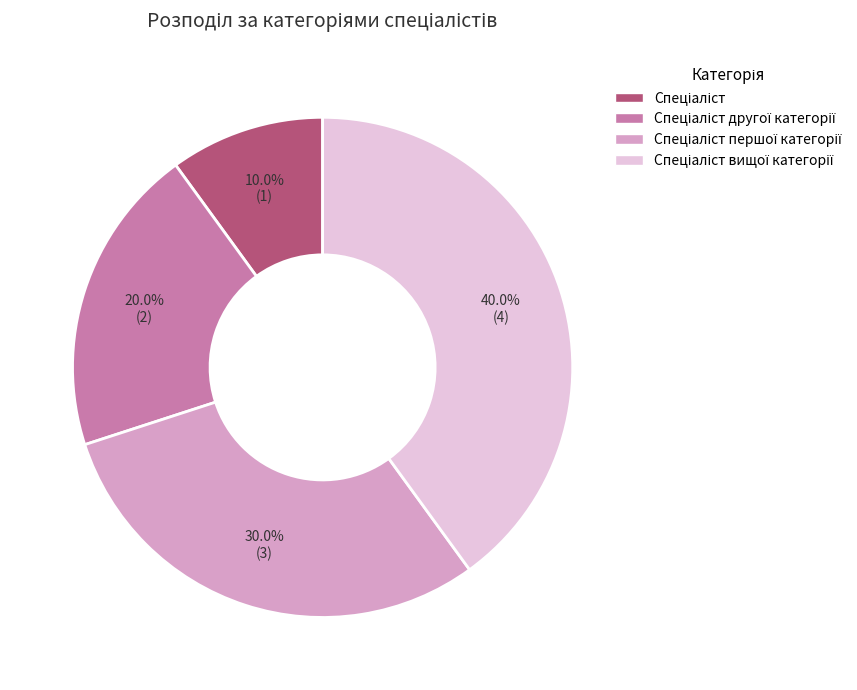

Does any single category account for the majority?

No